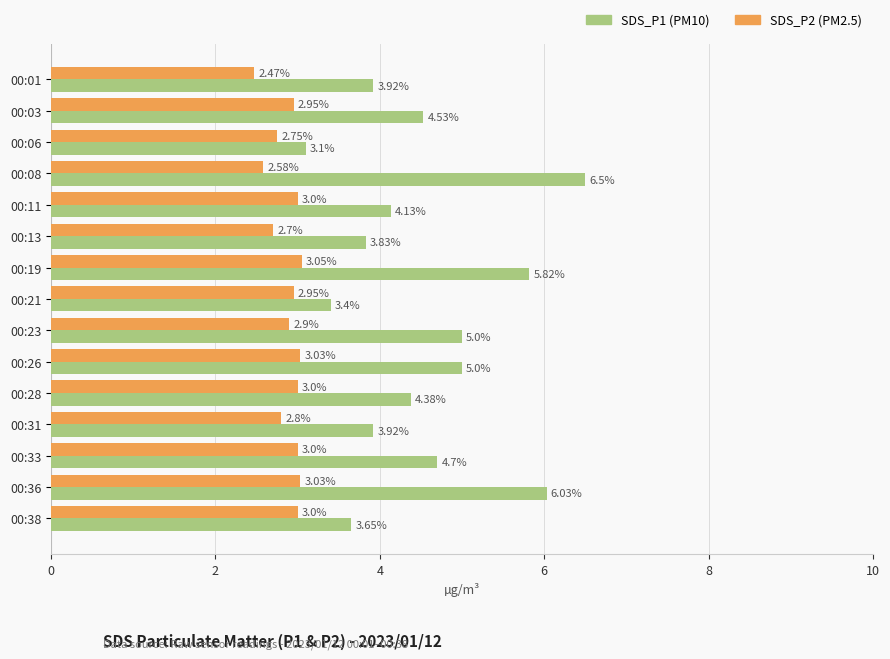

At which category is the sum across all series the highest?

00:08